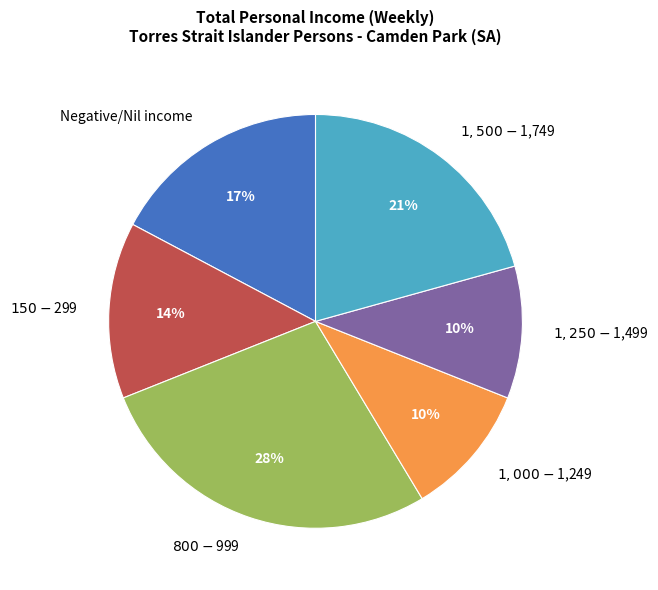

To the nearest percent, what portion does Negative/Nil income represent?

17%